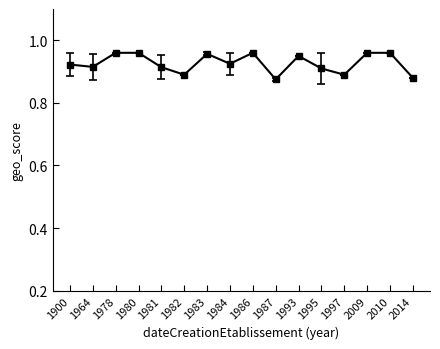

Which has a higher value, 1982 or 1986?

1986